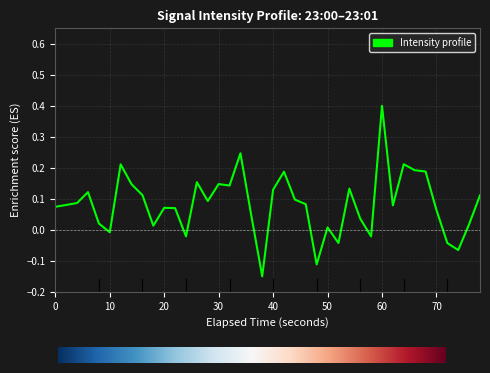

What is the greatest value displayed?

0.4